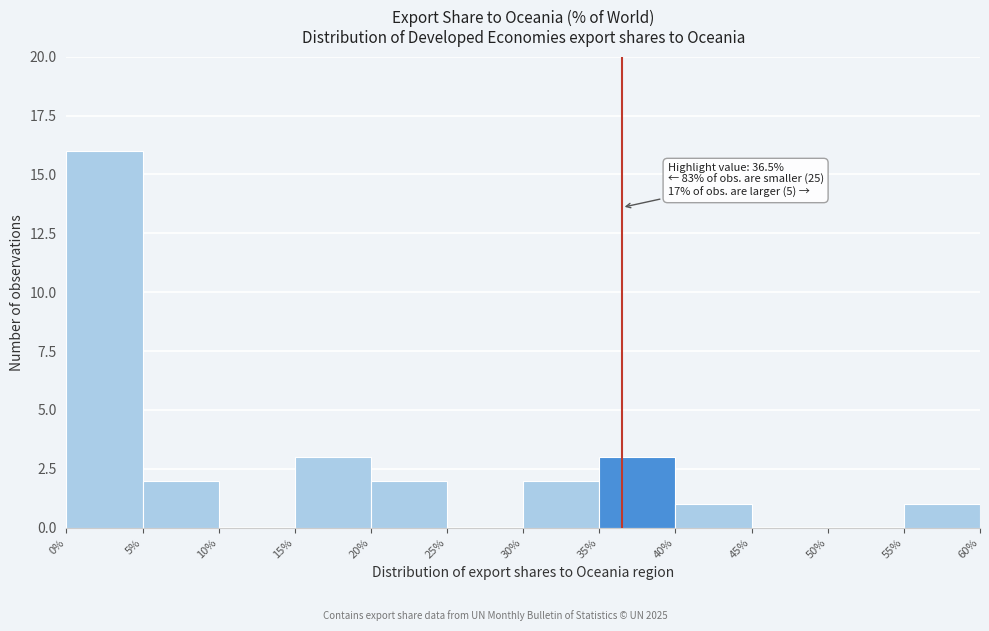

Which range on the x-axis has the tallest bar?

0% to 5%